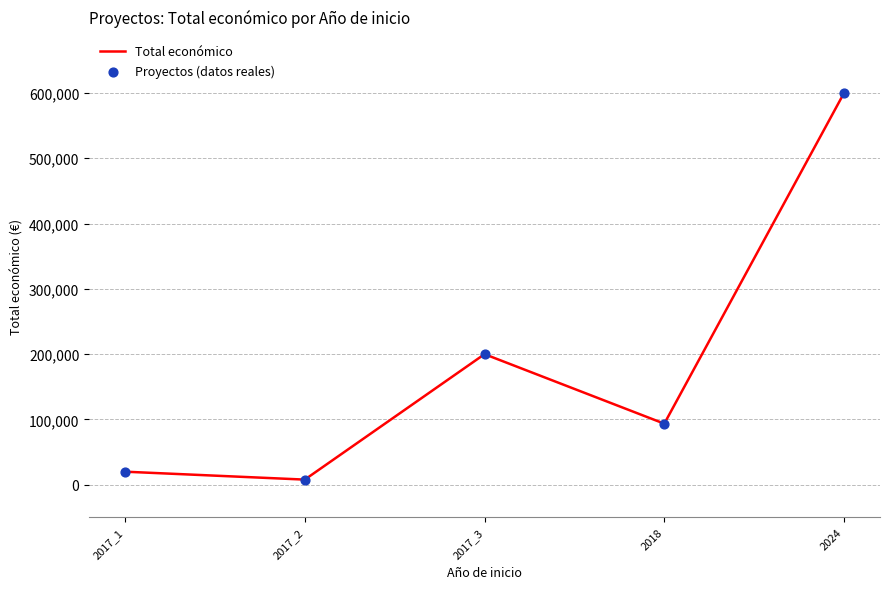

At which category does the data reach its first local peak?

2017_3